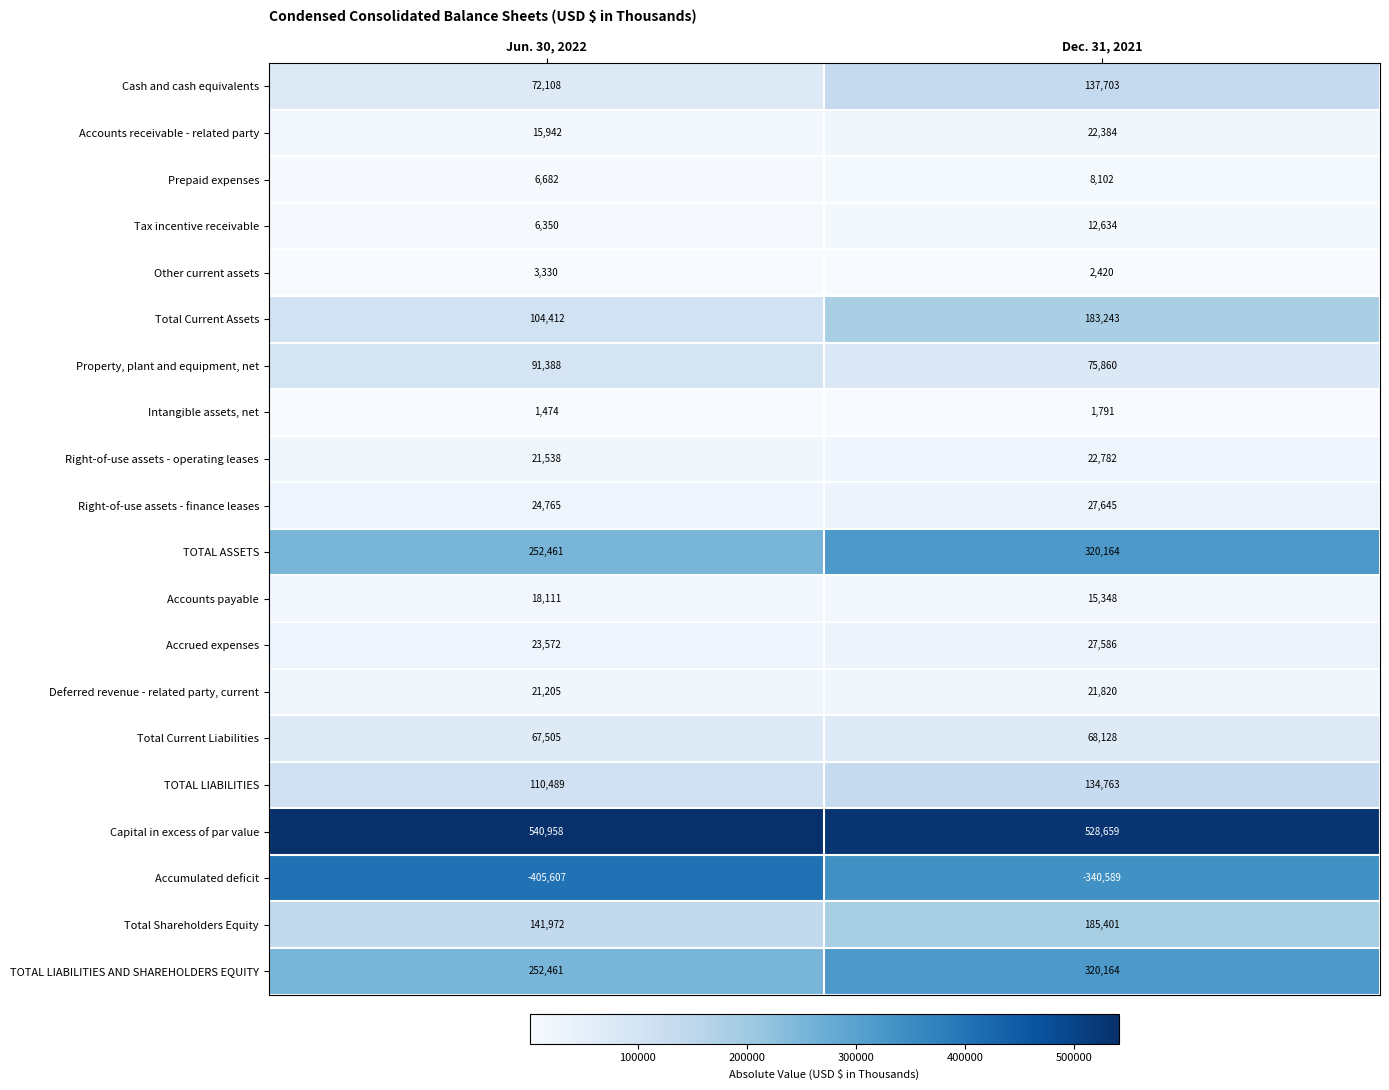

What is the approximate value of TOTAL ASSETS at Dec. 31, 2021?

320164